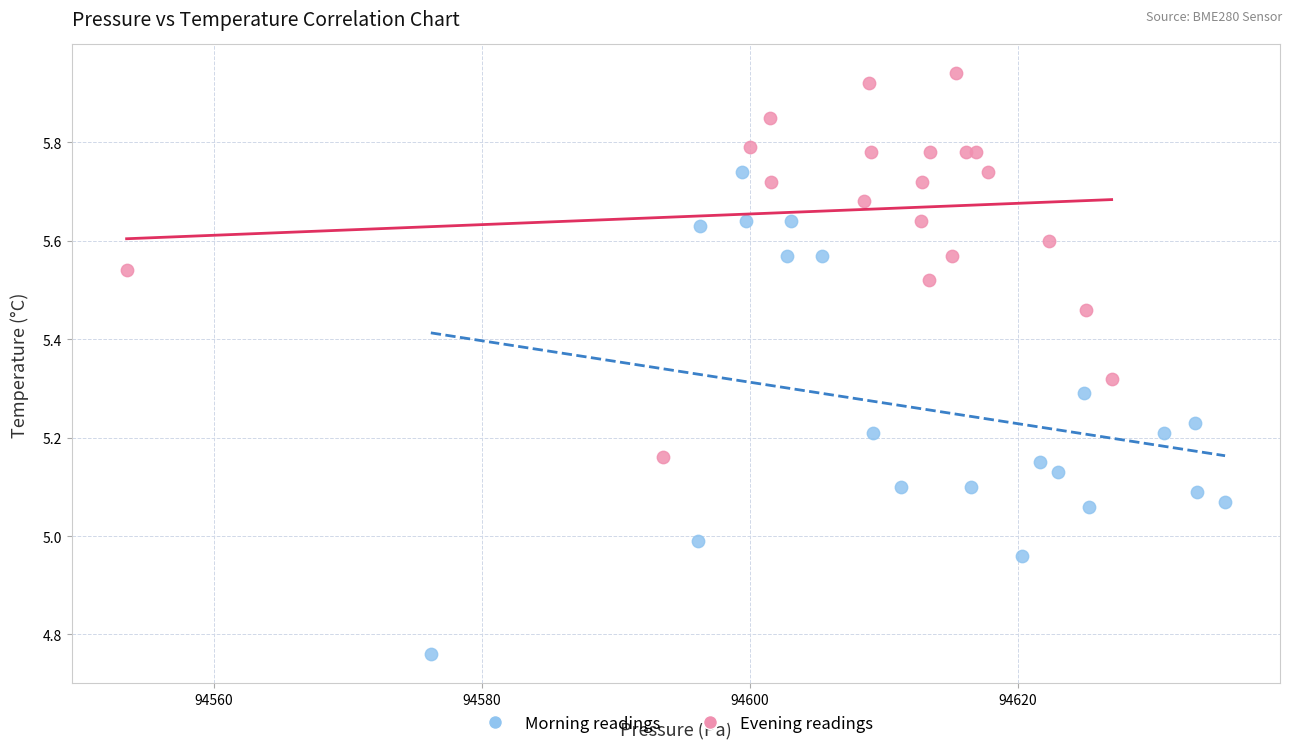

Which series has the largest Y range (max minus min)?

Morning readings